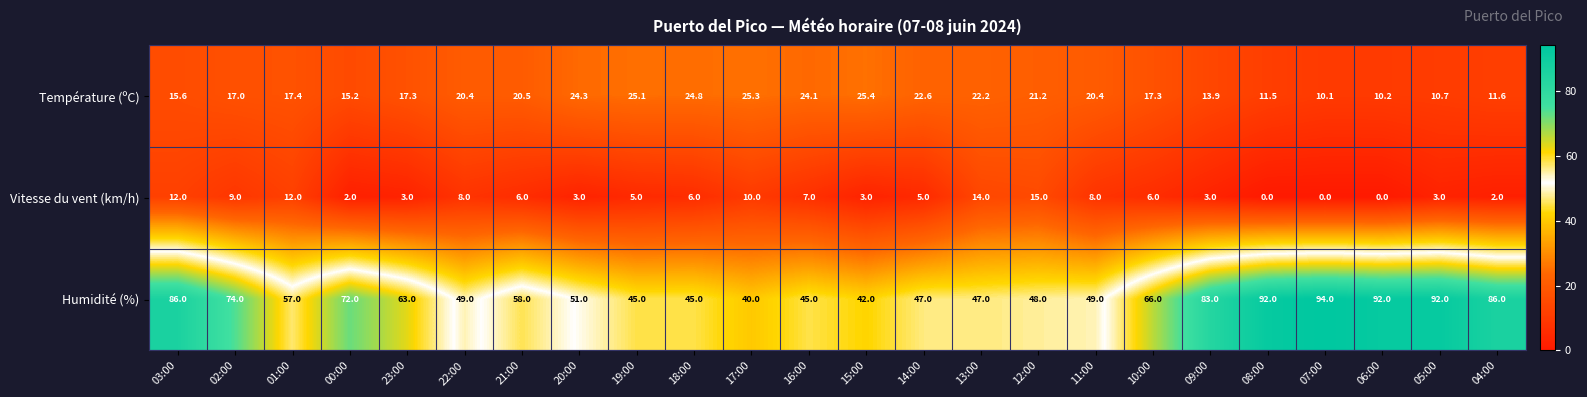

Which series changed the most between 15:00 and 12:00?

Vitesse du vent (km/h)